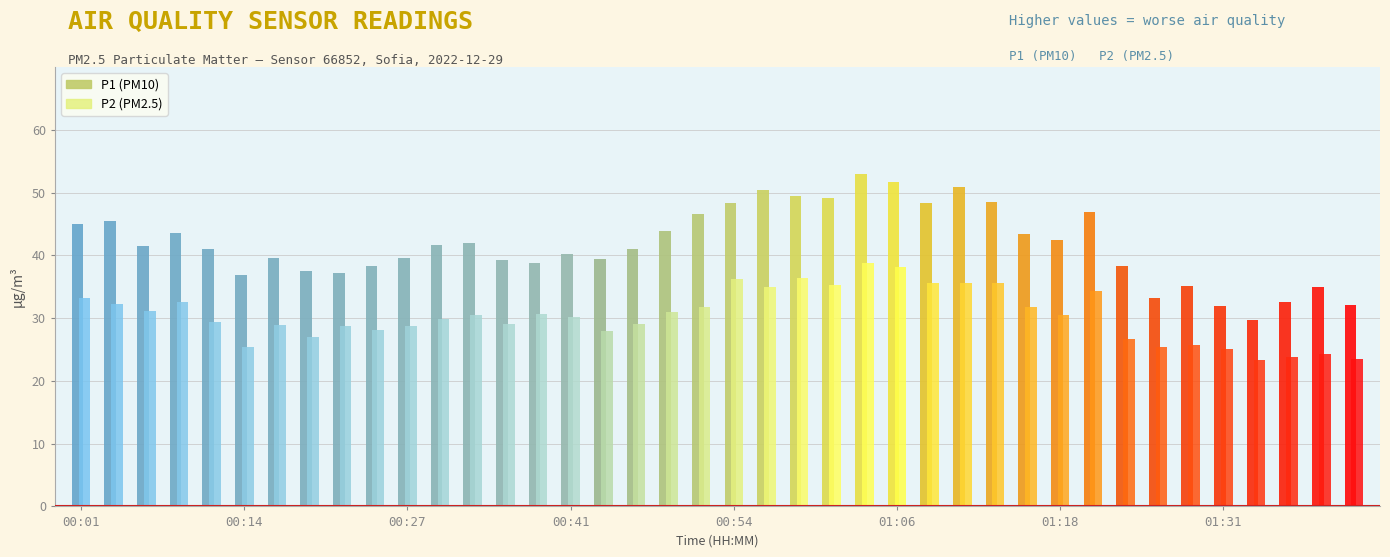

Reading left to right, what are all the values shown in this chart?

P1: 00:01=45.1	00:04=45.5	00:06=41.5	00:09=43.6	00:11=41.0	00:14=36.8	00:16=39.6	00:19=37.5	00:22=37.1	00:24=38.3	00:27=39.5	00:30=41.7	00:33=42.0	00:36=39.2	00:38=38.9	00:41=40.1	00:44=39.5	00:46=41.0	00:48=43.9	00:51=46.6	00:54=48.3	00:56=50.4	00:59=49.5	01:01=49.1	01:03=52.9	01:06=51.6	01:08=48.4	01:11=51.0	01:13=48.5	01:16=43.4	01:18=42.4	01:21=47.0	01:23=38.3	01:26=33.2	01:28=35.0	01:31=31.9	01:33=29.7	01:36=32.5	01:38=34.9	01:40=32.1
P2: 00:01=33.2	00:04=32.3	00:06=31.1	00:09=32.5	00:11=29.4	00:14=25.5	00:16=28.9	00:19=27.0	00:22=28.8	00:24=28.1	00:27=28.7	00:30=29.8	00:33=30.4	00:36=29.1	00:38=30.6	00:41=30.2	00:44=27.9	00:46=29.1	00:48=31.0	00:51=31.8	00:54=36.2	00:56=35.0	00:59=36.4	01:01=35.3	01:03=38.7	01:06=38.2	01:08=35.6	01:11=35.6	01:13=35.6	01:16=31.8	01:18=30.5	01:21=34.3	01:23=26.7	01:26=25.4	01:28=25.7	01:31=25.1	01:33=23.4	01:36=23.7	01:38=24.3	01:40=23.4